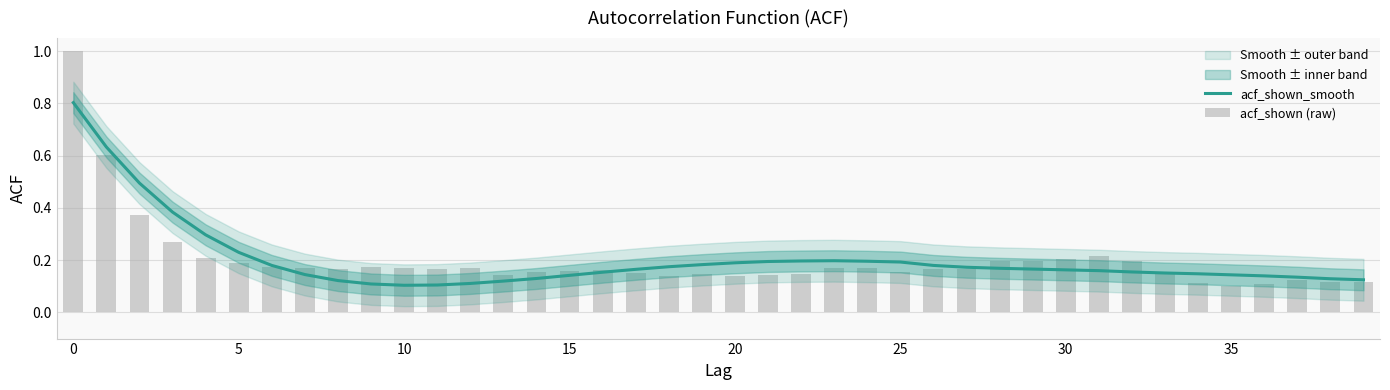

What is the difference between the second highest and minimum values in the acf_shown (raw) series?

0.5